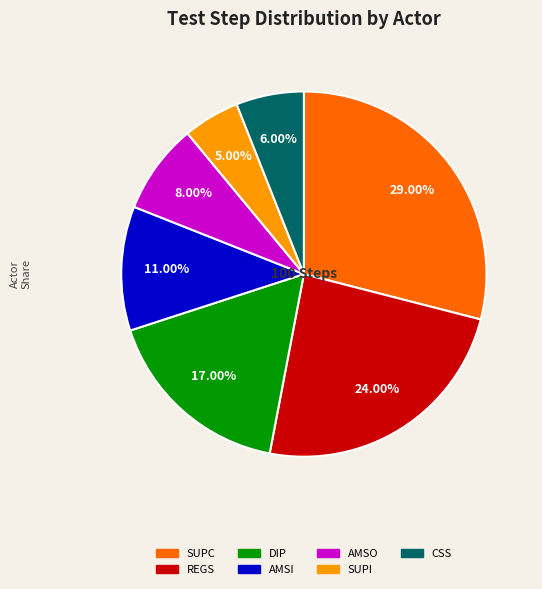

How many segments does this pie chart have?

7